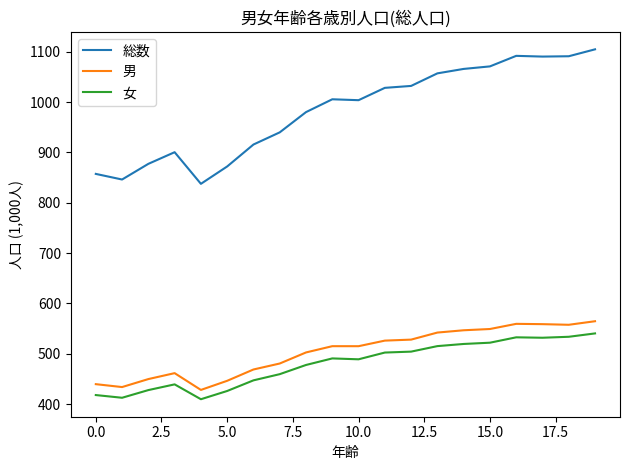

Which series has the widest spread of values?

総数